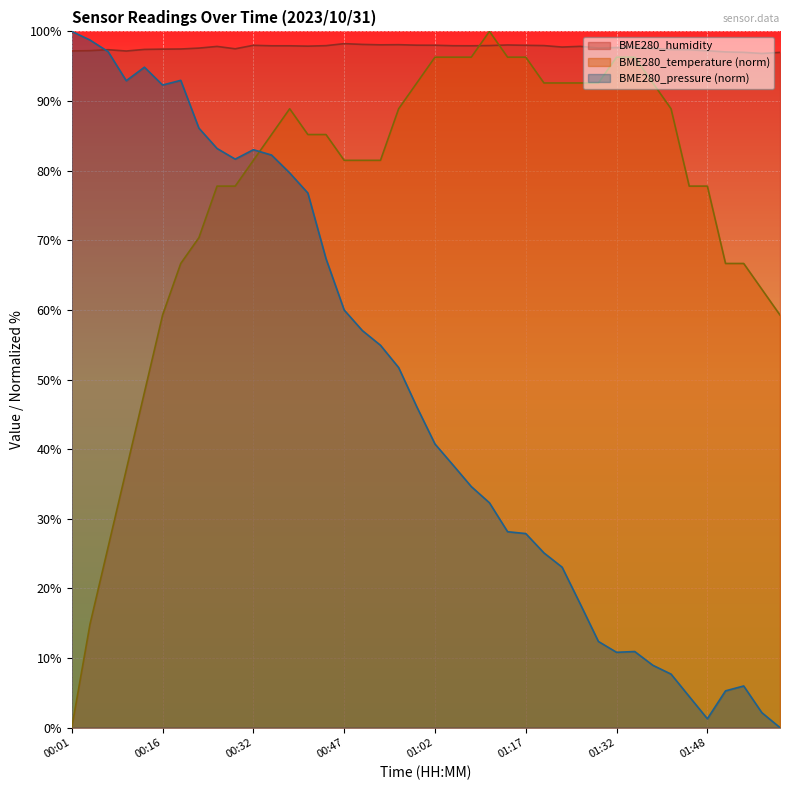

True or false: BME280_temperature has more than 2 interior local peaks.

False